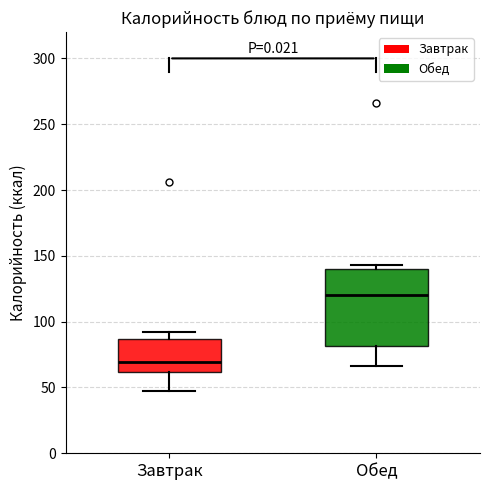

Which box's median line is the lowest?

Завтрак